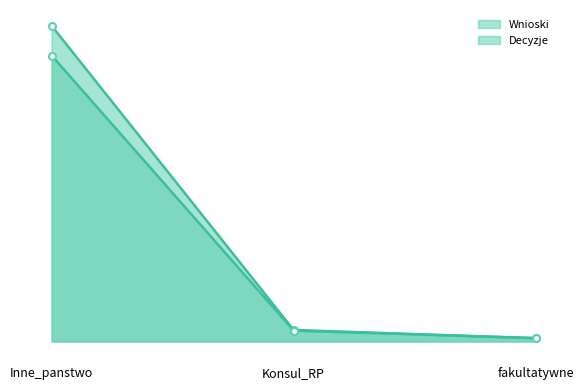

How many distinct data groups are displayed?

2